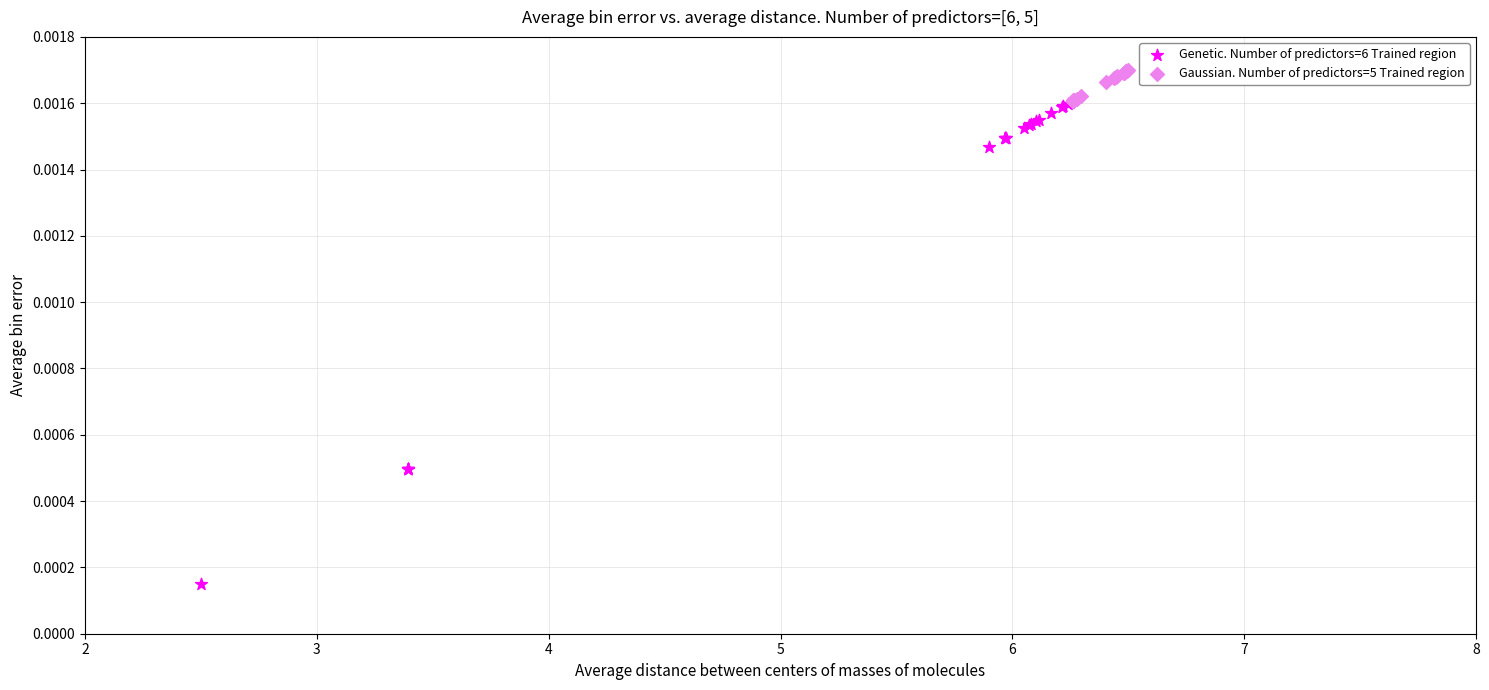

What are all the series names shown in the legend?

Genetic. Number of predictors=6 Trained region, Gaussian. Number of predictors=5 Trained region